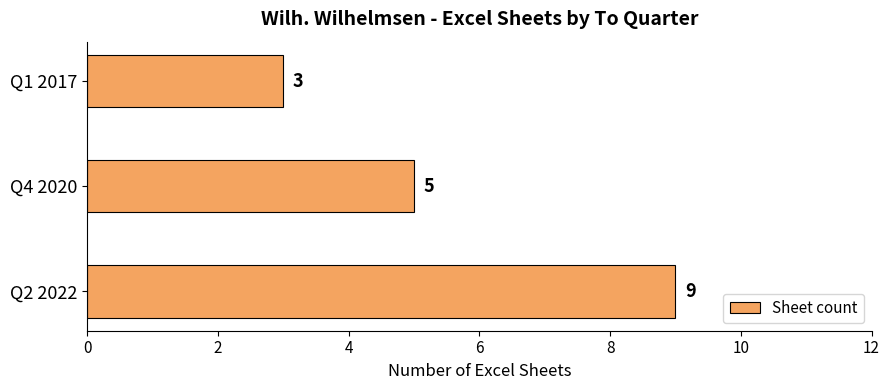

Rank the categories by value from lowest to highest.

Q1 2017, Q4 2020, Q2 2022